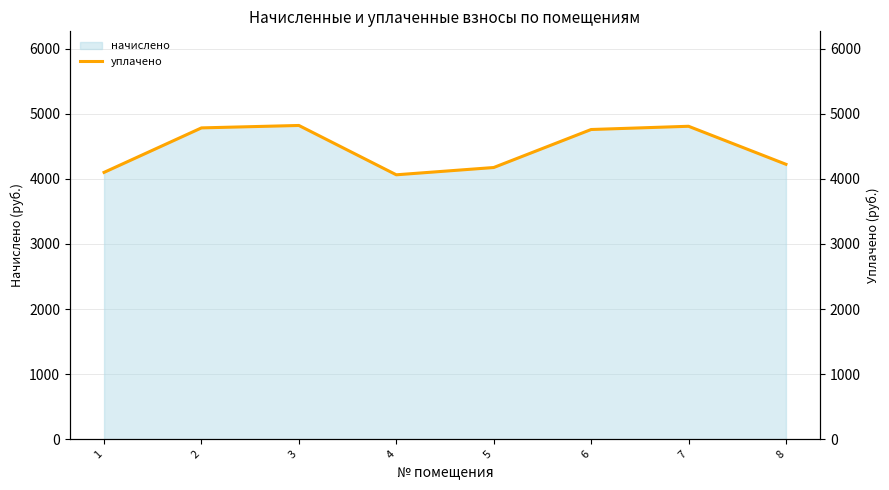

True or false: the data has more than 1 interior local peaks.

True